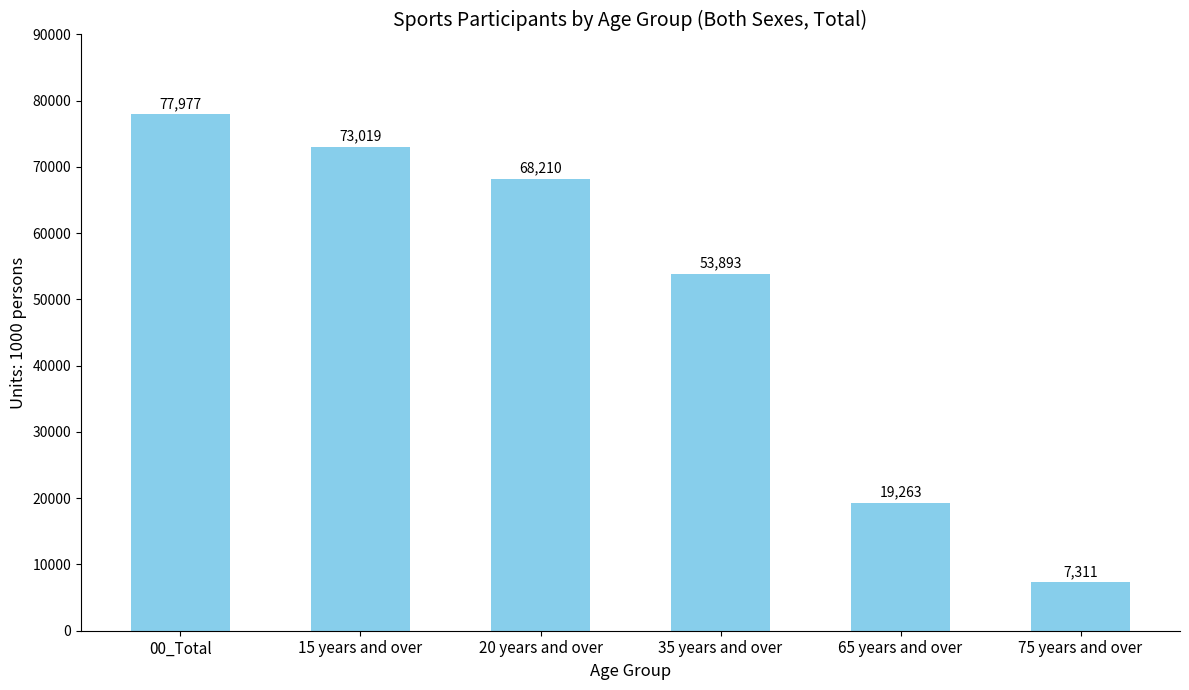

How many values are below 68210?

3